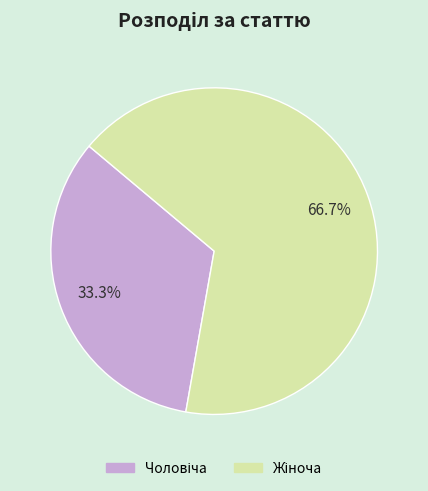

True or false: Чоловіча accounts for 48% of the total.

False